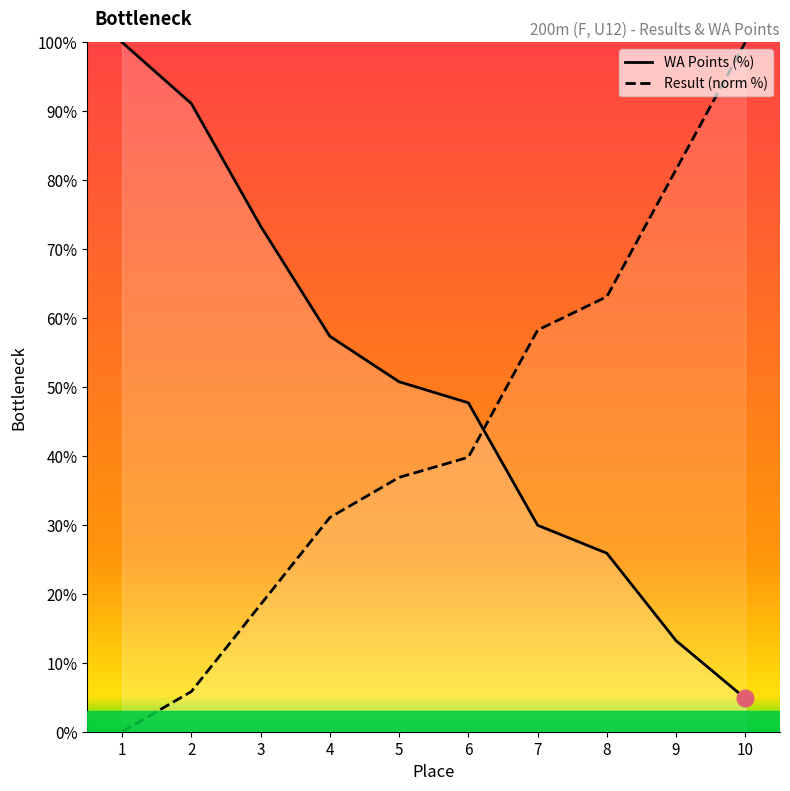

What is the highest value of the WA series?

100.0